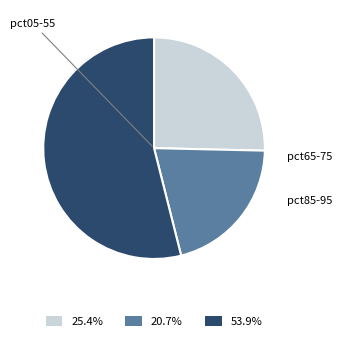

Approximately how many times larger is the value at 20.7% compared to 53.9%?

0.4